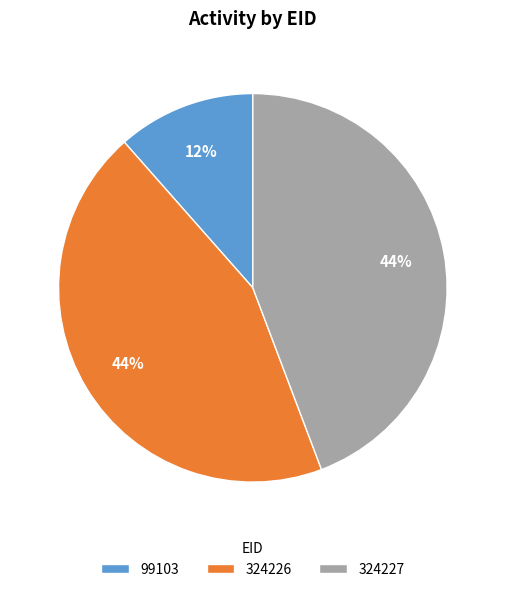

Is 99103 the majority of the pie?

No